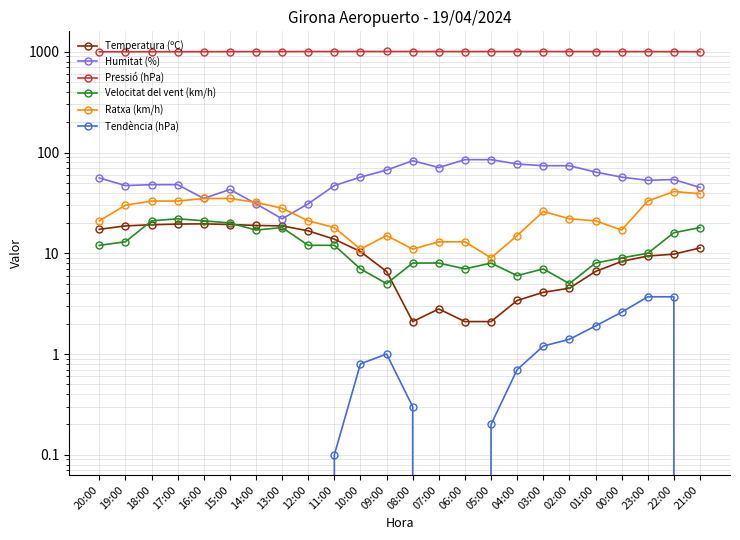

Does the chart display data point markers on the line(s)?

Yes